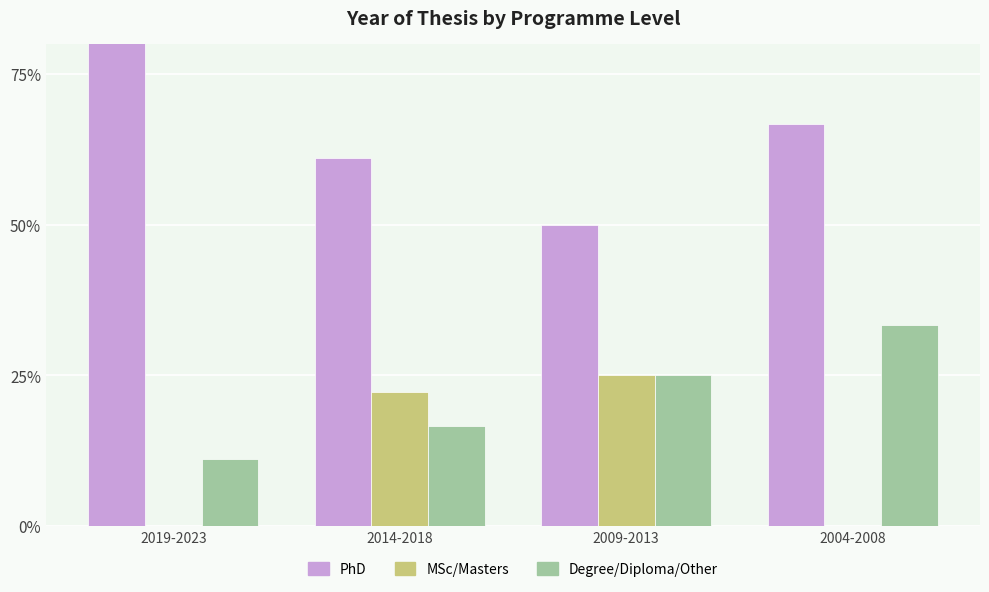

What are all the series names shown in the legend?

PhD, MSc/Masters, Degree/Diploma/Other